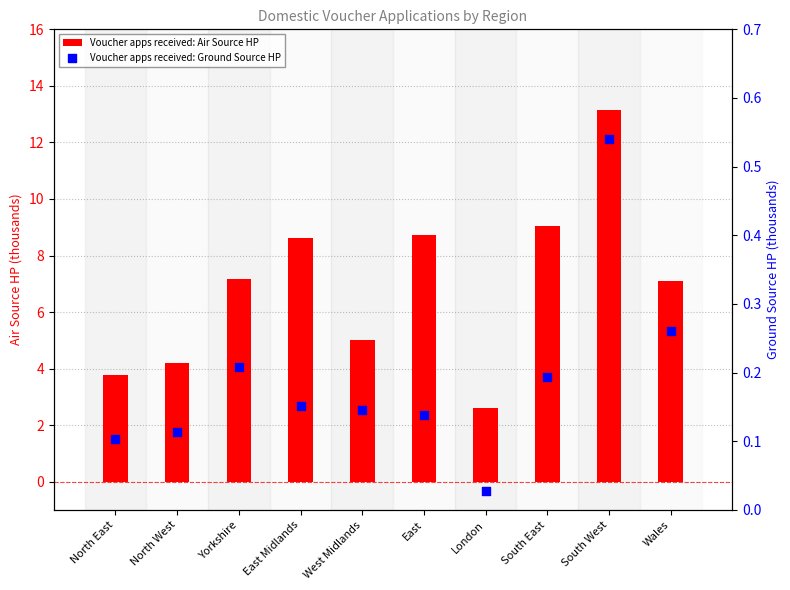

What are all the series names shown in the legend?

Voucher apps received: Air Source HP, Voucher apps received: Ground Source HP